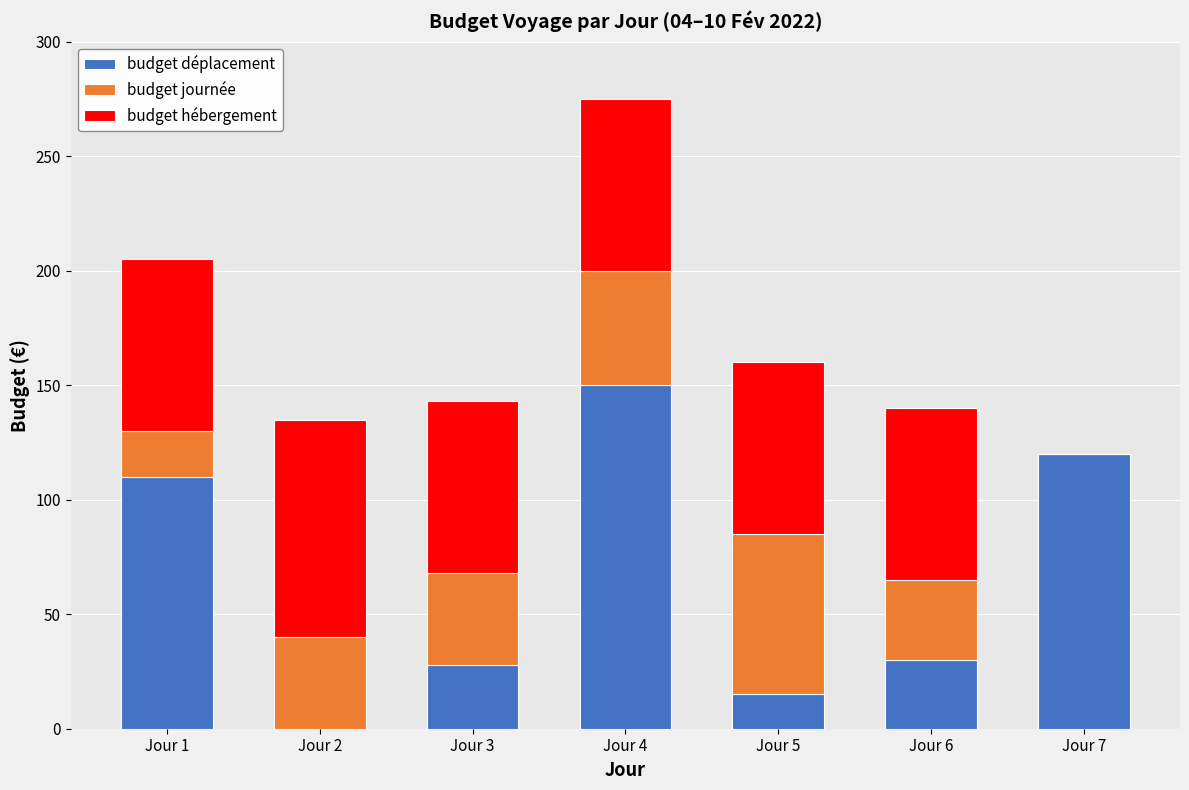

The value of budget déplacement at Jour 7 is 120. True or false?

True